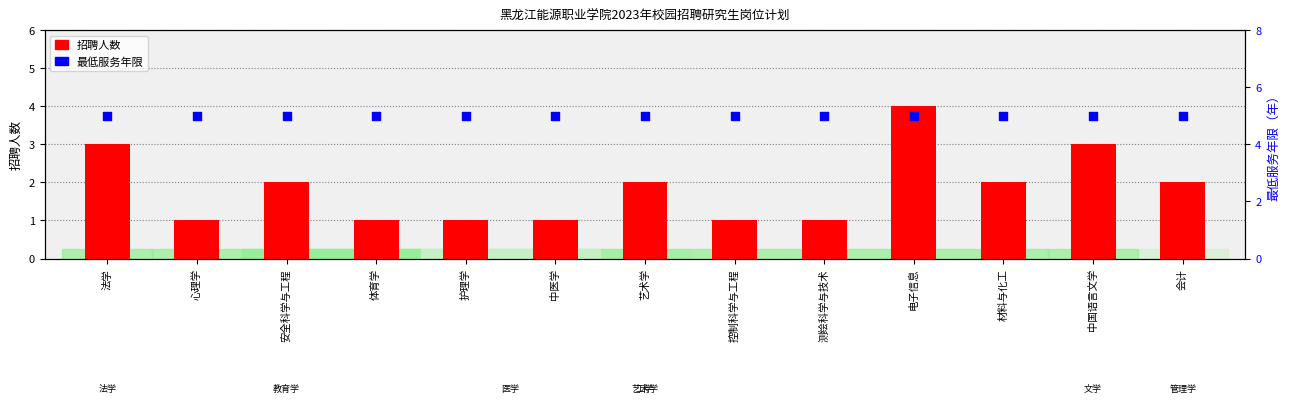

At which category is the sum across all series the highest?

电子信息